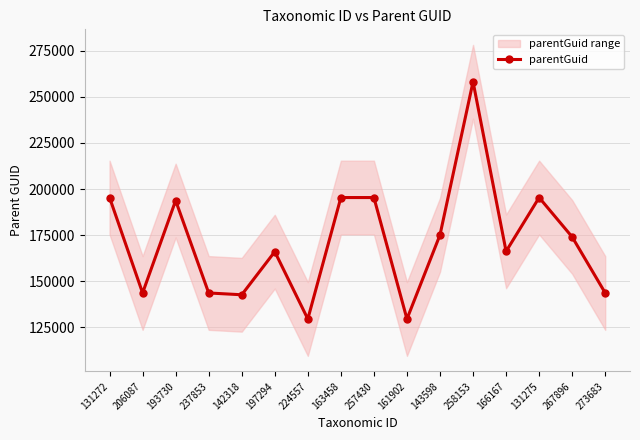

Rank the categories by value from highest to lowest.

258153, 131272, 163458, 257430, 131275, 193730, 143598, 267896, 166167, 197294, 206087, 237853, 273683, 142318, 224557, 161902